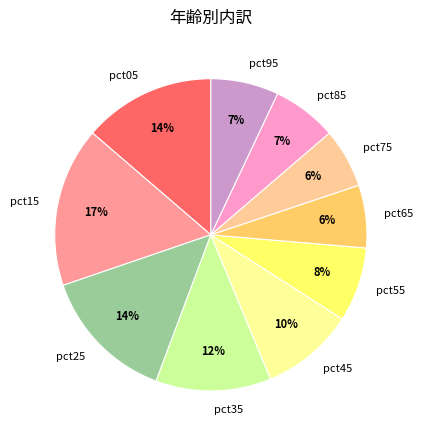

Which has a higher value, pct75 or pct55?

pct55